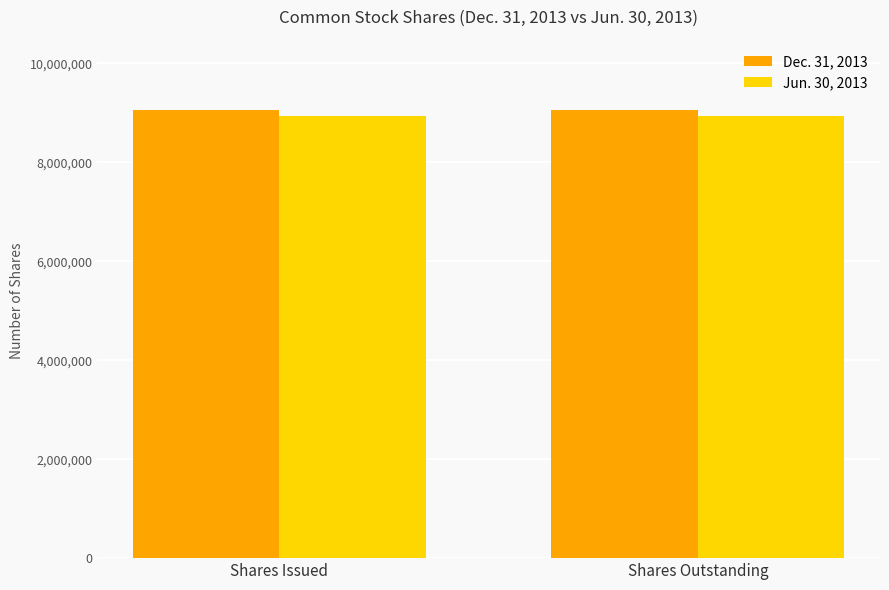

True or false: Dec. 31, 2013 has a value of 12222253 at Shares Issued.

False